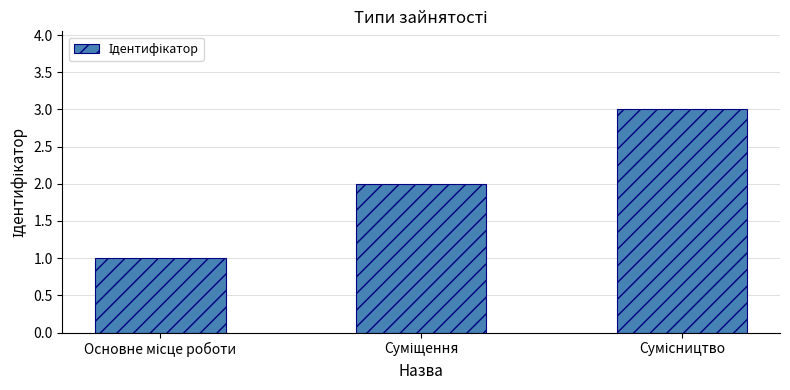

What is the sum of all values?

6